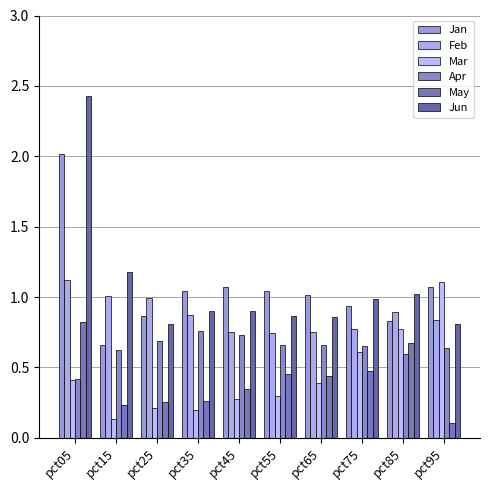

Count the May values in the range 0 to 1.

10